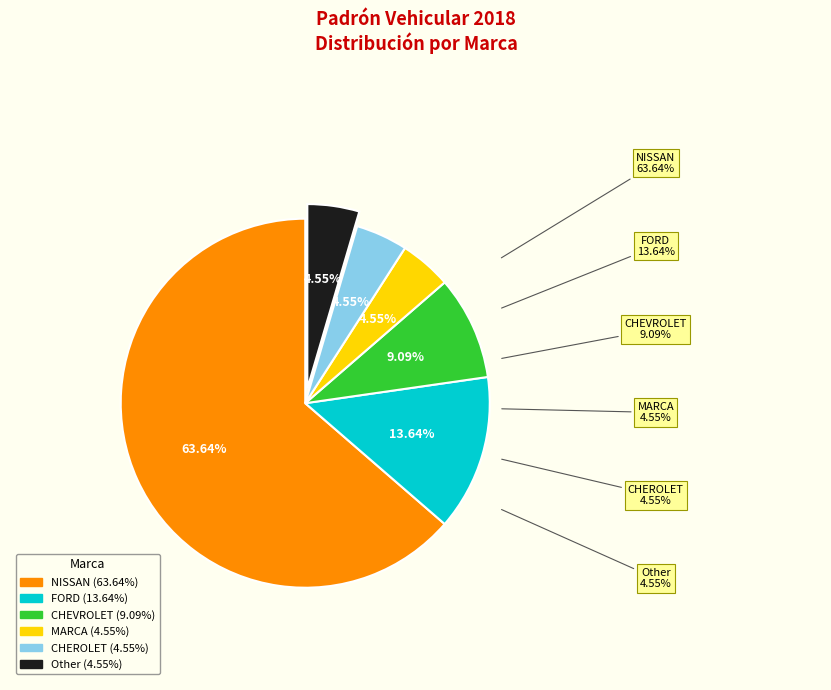

To the nearest percent, what portion does Other represent?

5%